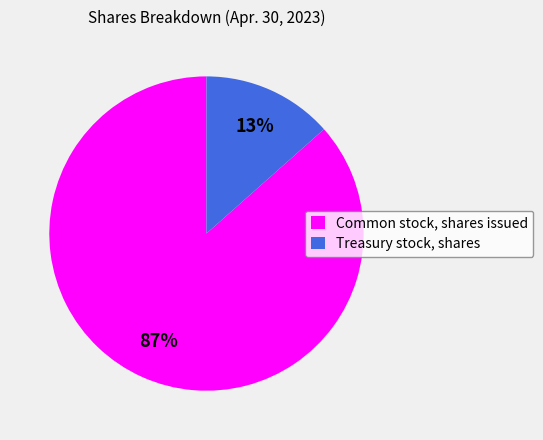

Is the sum of Common stock, shares issued and Treasury stock, shares greater than half?

Yes